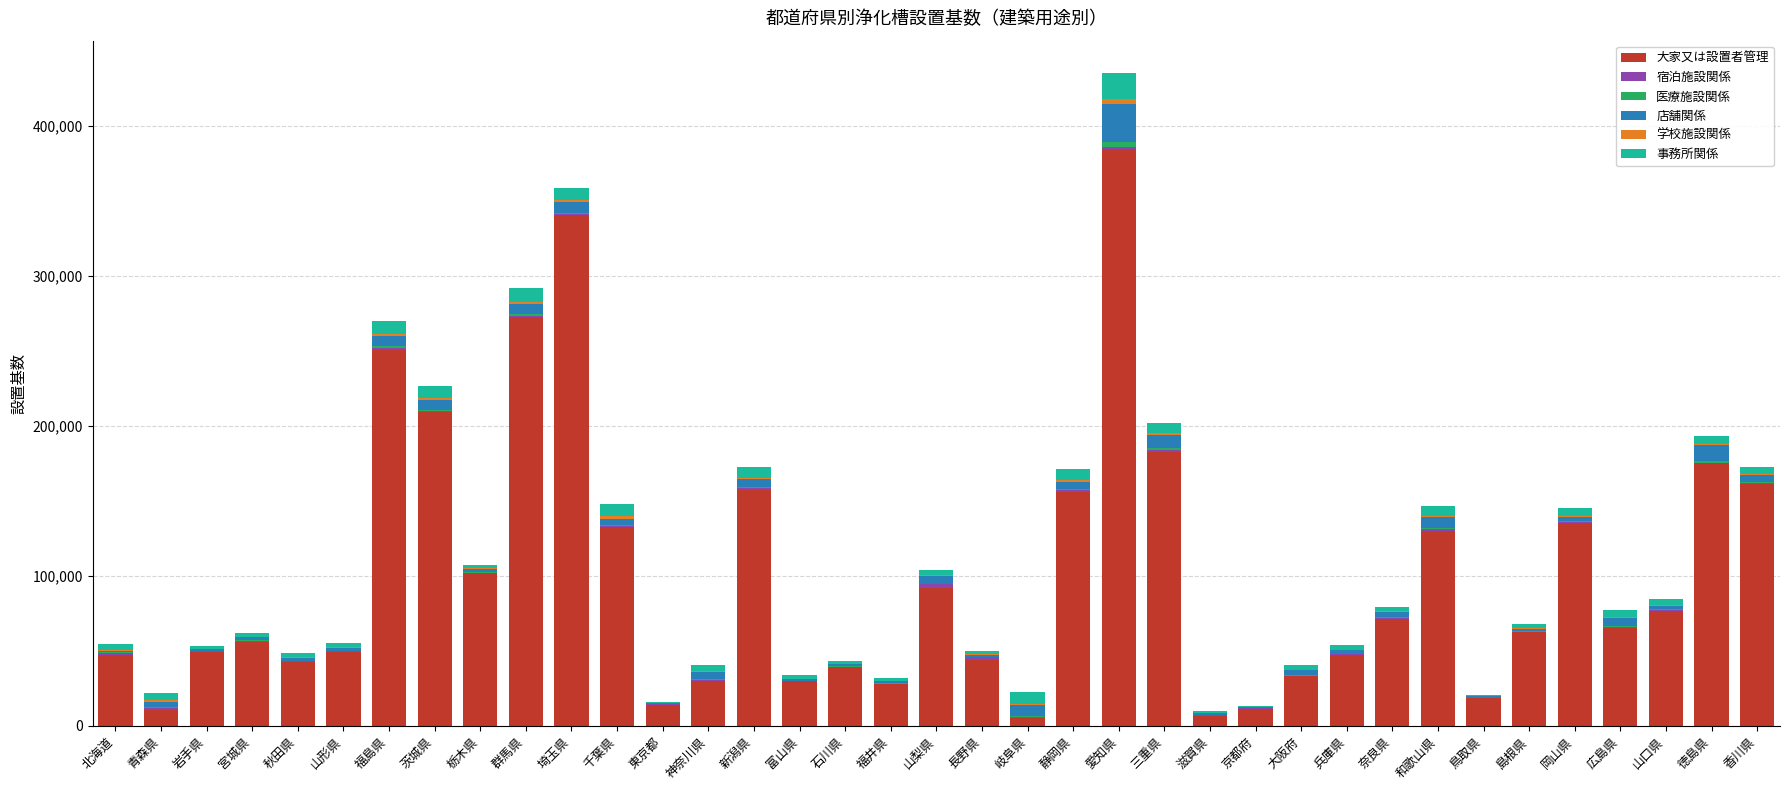

True or false: 大家又は設置者管理 has a value of 101541 at 栃木県.

True